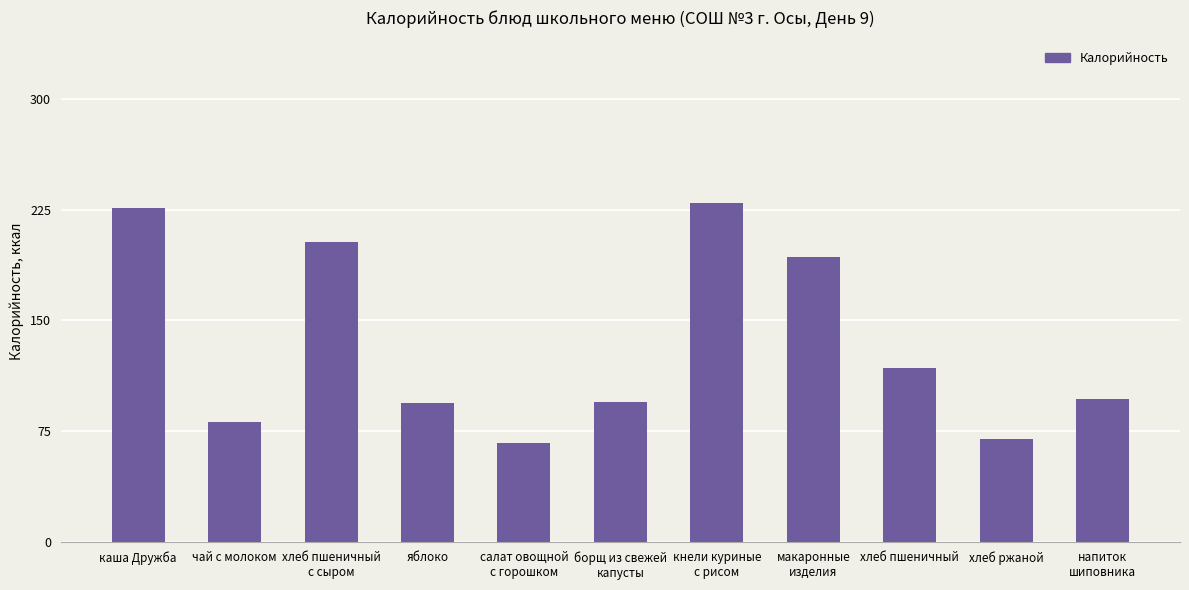

What is the label of the 5th bar from the left?

салат овощной
с горошком